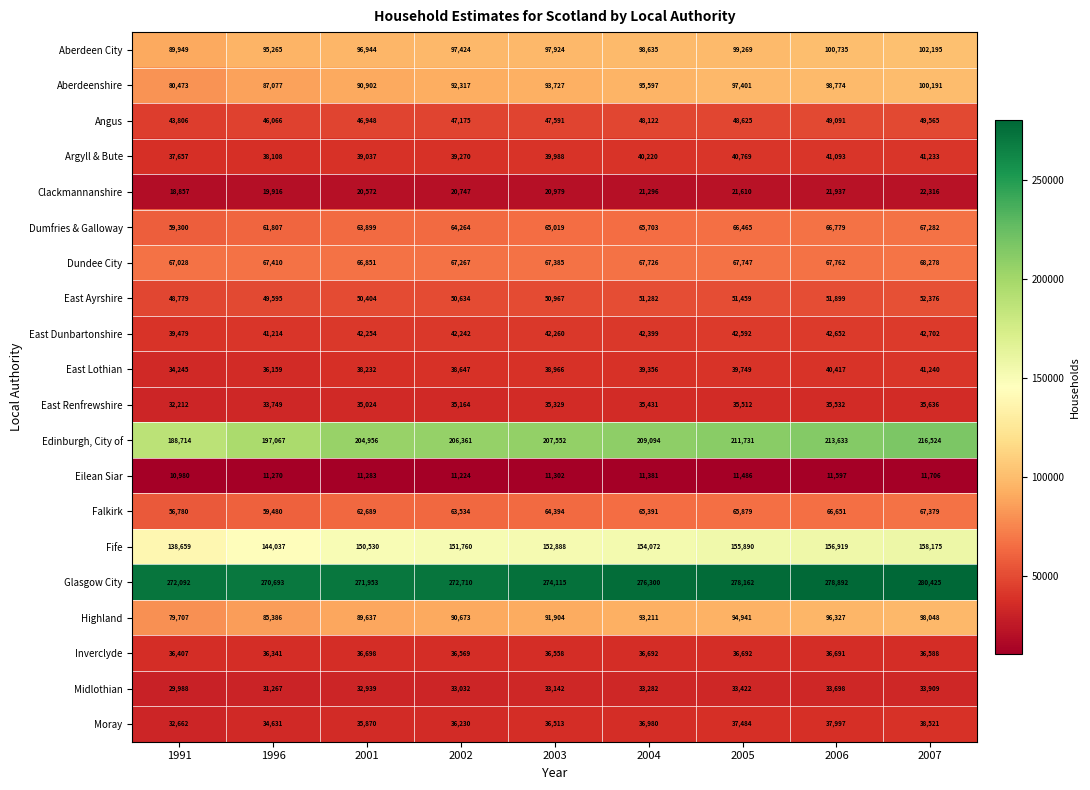

Which series has the largest range (max minus min)?

Edinburgh, City of